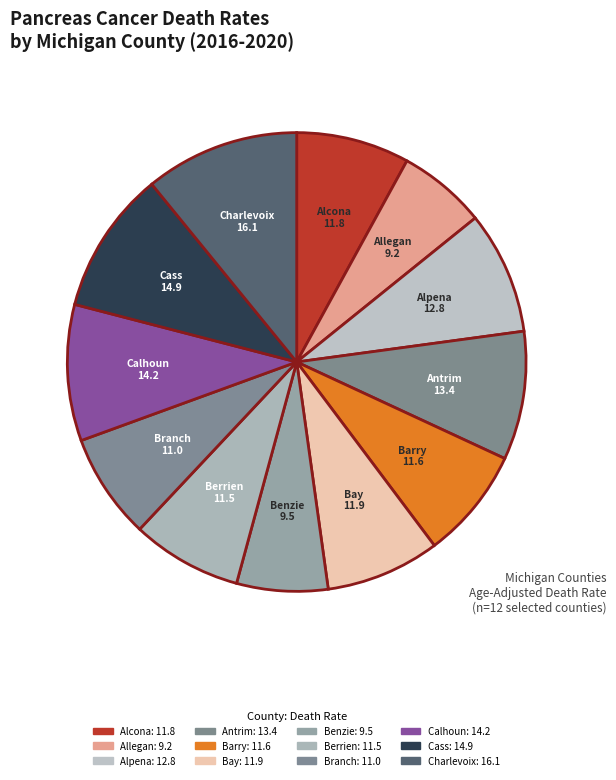

To the nearest percent, what percentage of the pie is Antrim?

9%